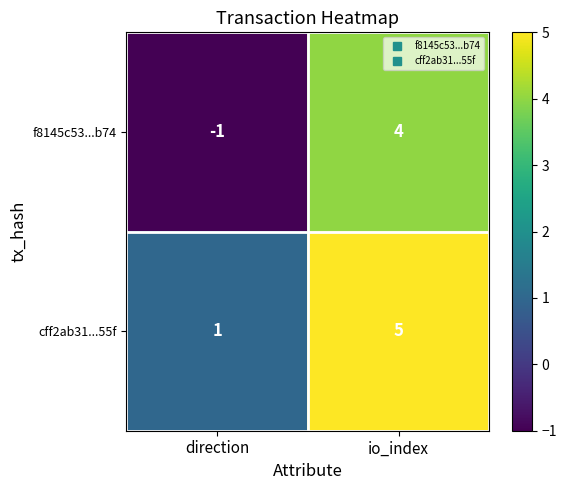

Is the value of cff2ab31...55f at io_index greater than the value of f8145c53...b74 at io_index?

Yes